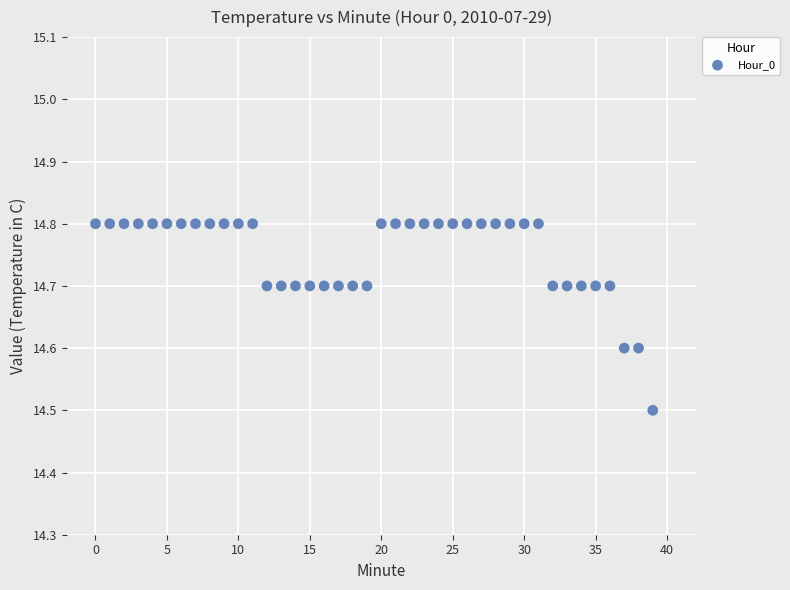

What Y value in the scatter plot is closest to 14?

14.5